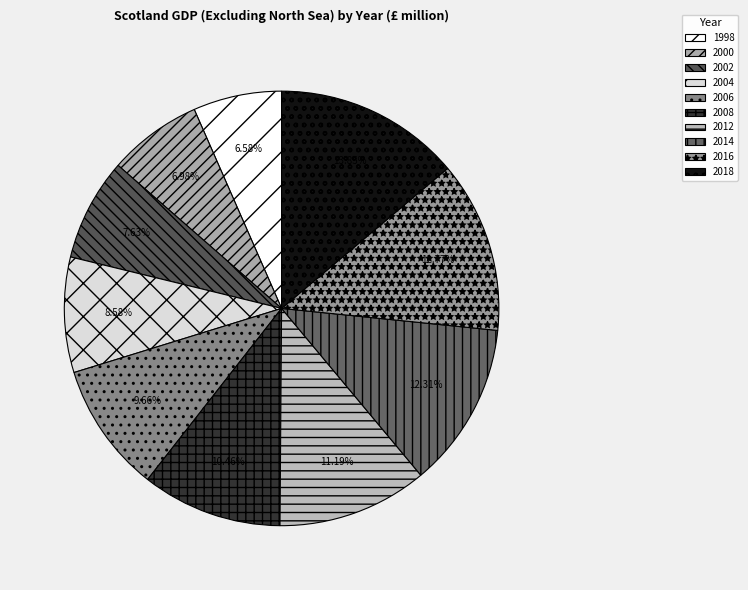

Does 2016 account for over 50% of the chart?

No